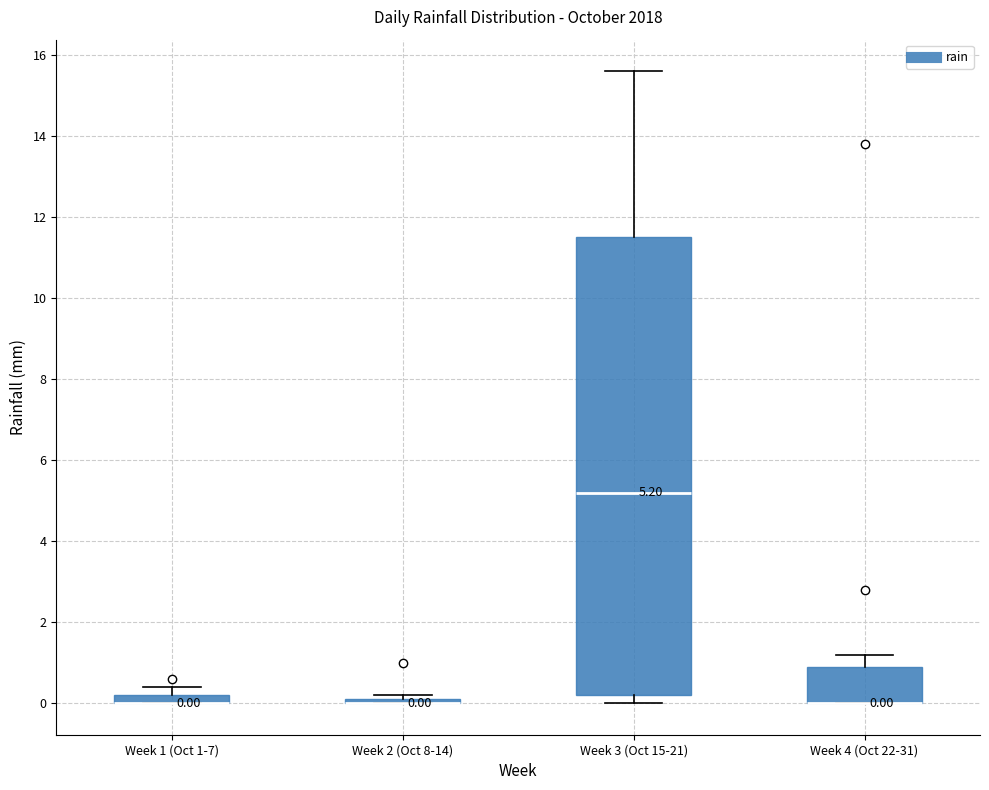

Which box is the tallest, from its lower edge to its upper edge?

Week 3 (Oct 15-21)